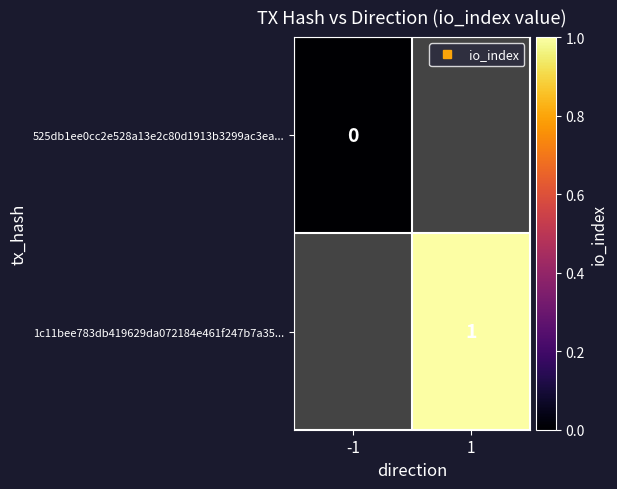

At which label does 1c11bee783db419629da072184e461f247b7a35... reach its peak?

-1